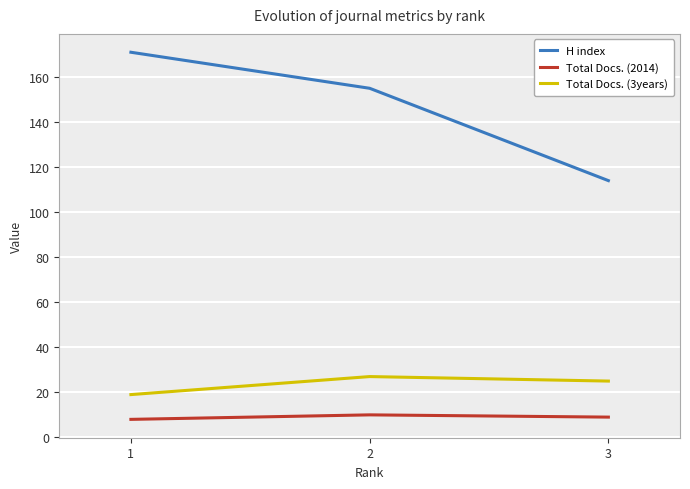

What value does the H index series have at 3, to the nearest 5?

115